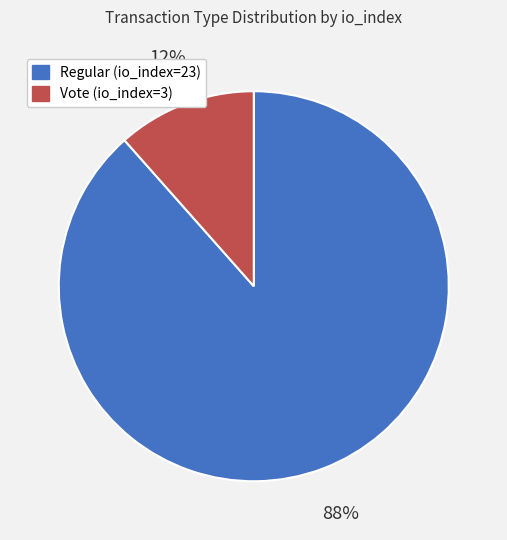

Do Regular (io_index=23) and Vote (io_index=3) together represent more than half of the pie?

Yes